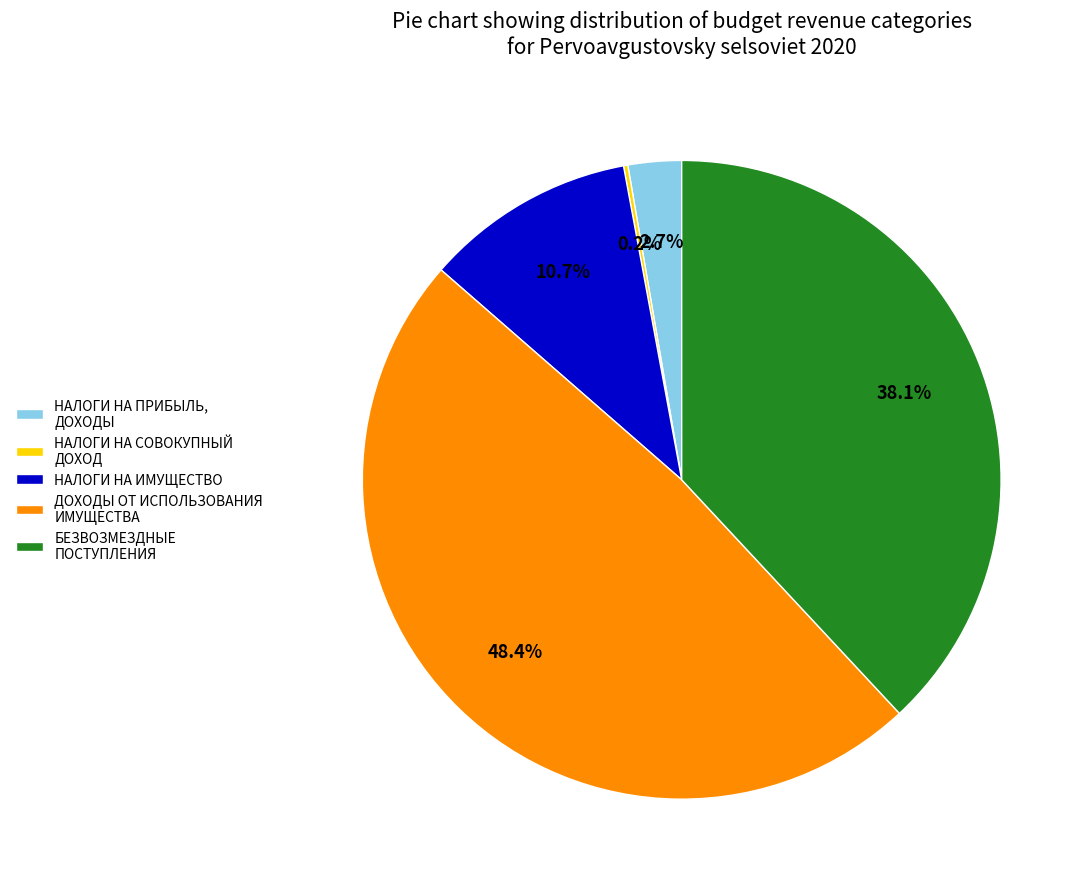

Is НАЛОГИ НА ПРИБЫЛЬ, ДОХОДЫ the majority of the pie?

No